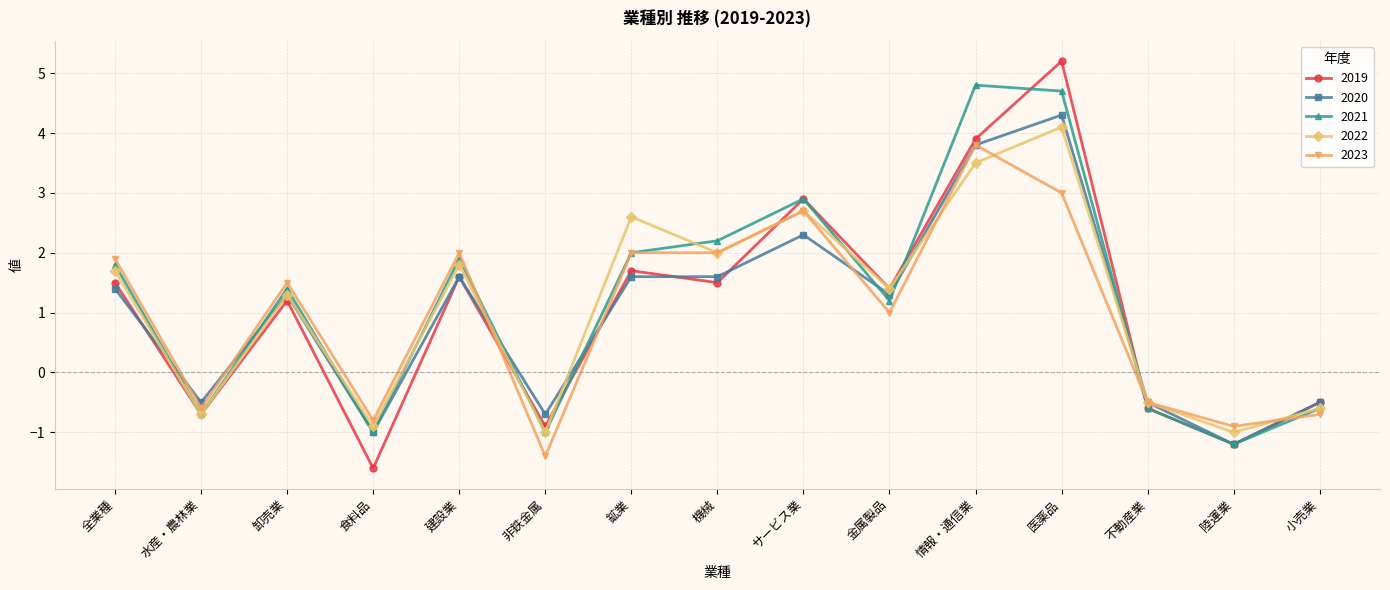

At how many categories does at least one series exceed 3?

2